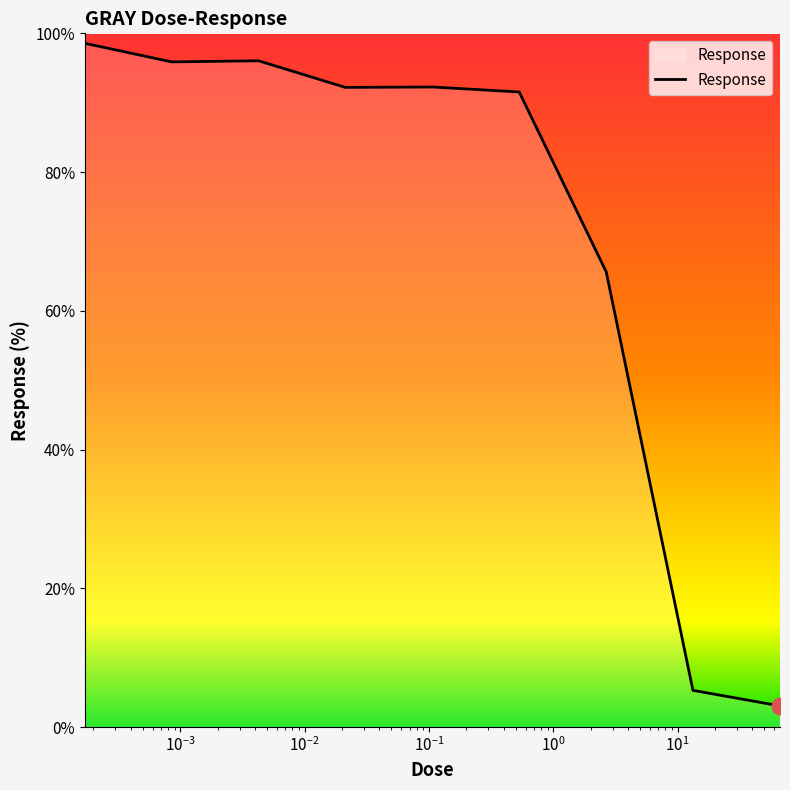

What is the minimum value shown in the chart?

3.0